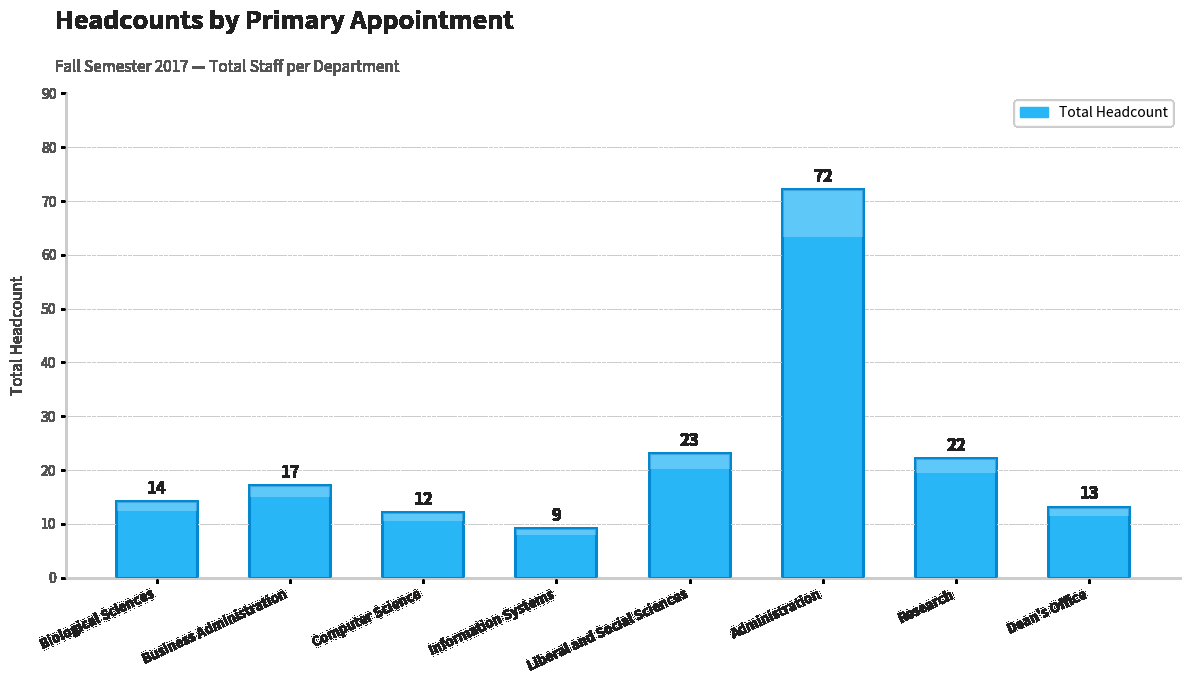

What is the difference between the maximum and minimum values?

63